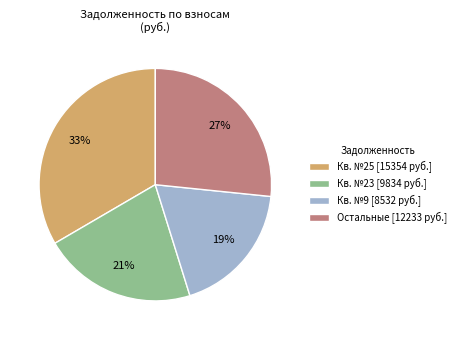

To the nearest percent, what is the difference between the Кв. №9 [8532 руб.] and Остальные [12233 руб.] slice percentages?

8%